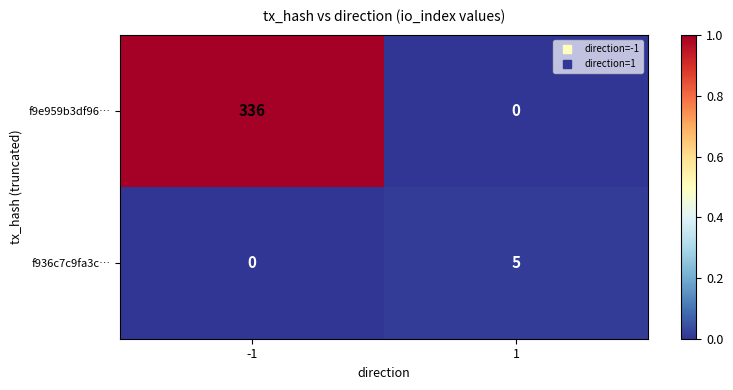

Reading right to left, extract all data points from this chart.

f9e959b3df96…: 1=0	-1=336
f936c7c9fa3c…: 1=5	-1=0